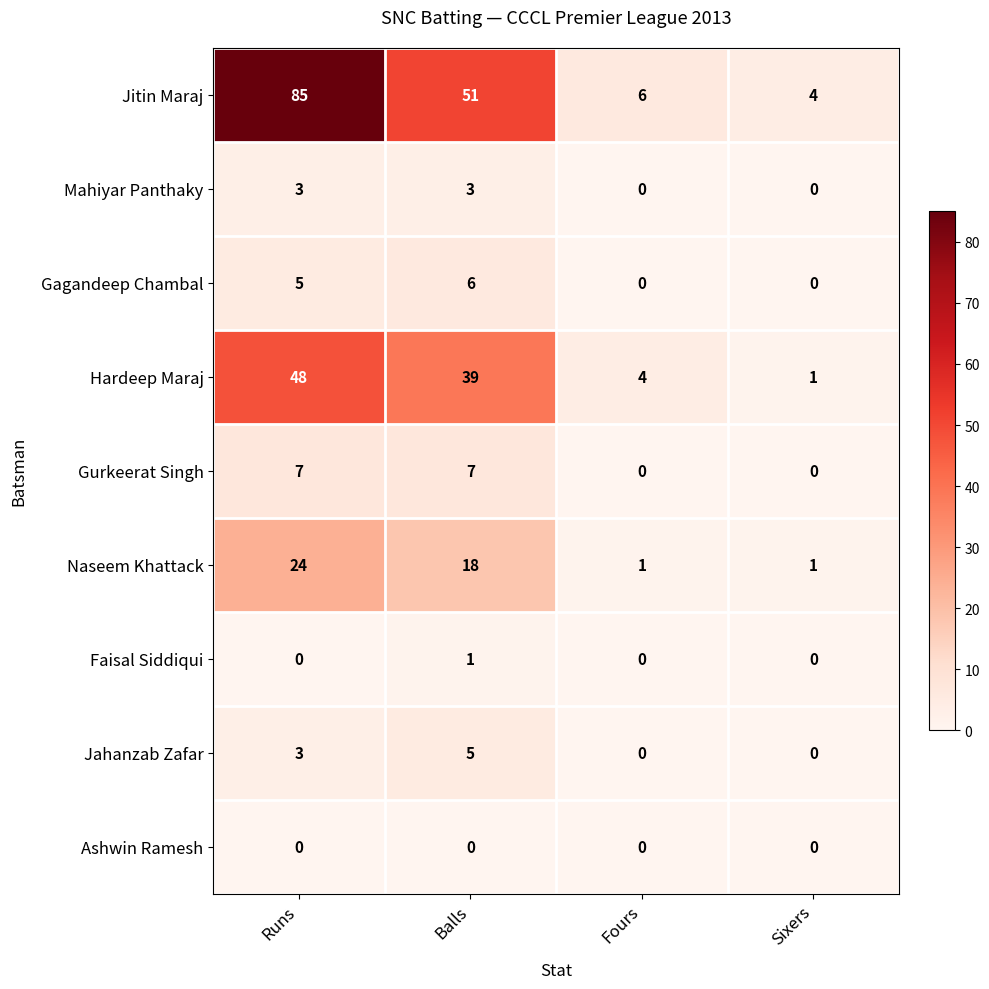

At how many categories does at least one series exceed 1?

4